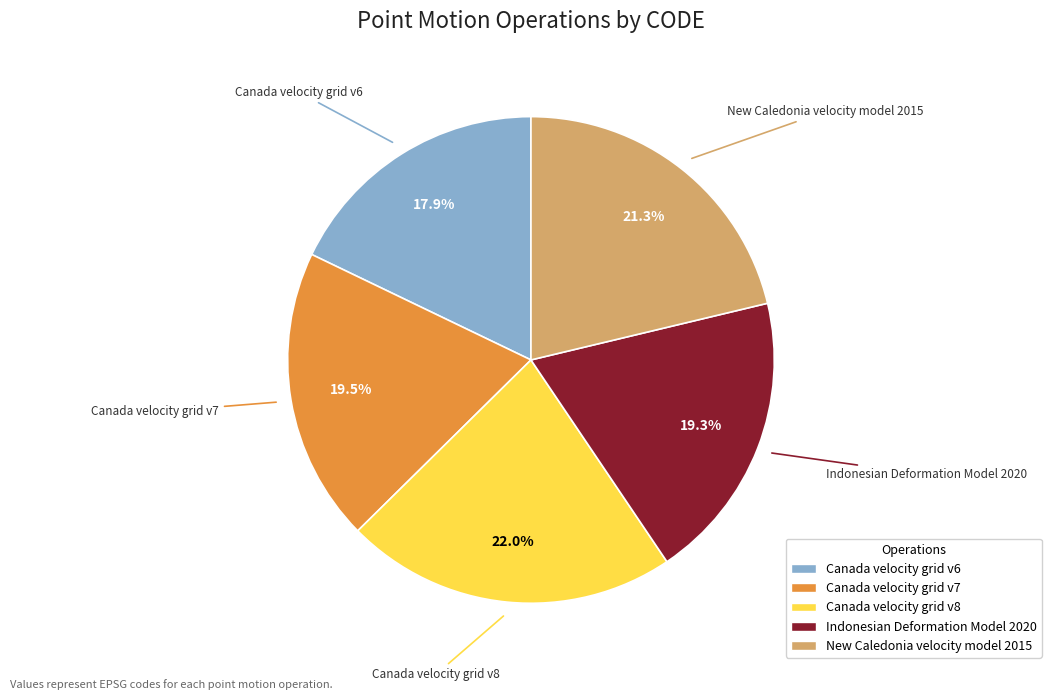

To the nearest percent, what portion does Canada velocity grid v8 represent?

22%